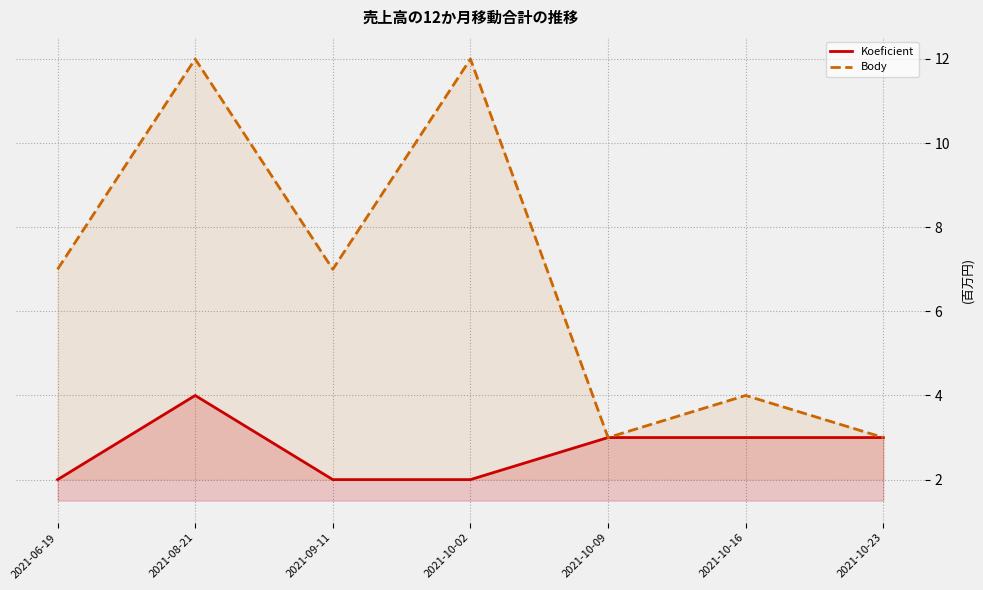

What are all the series names shown in the legend?

Koeficient, Body